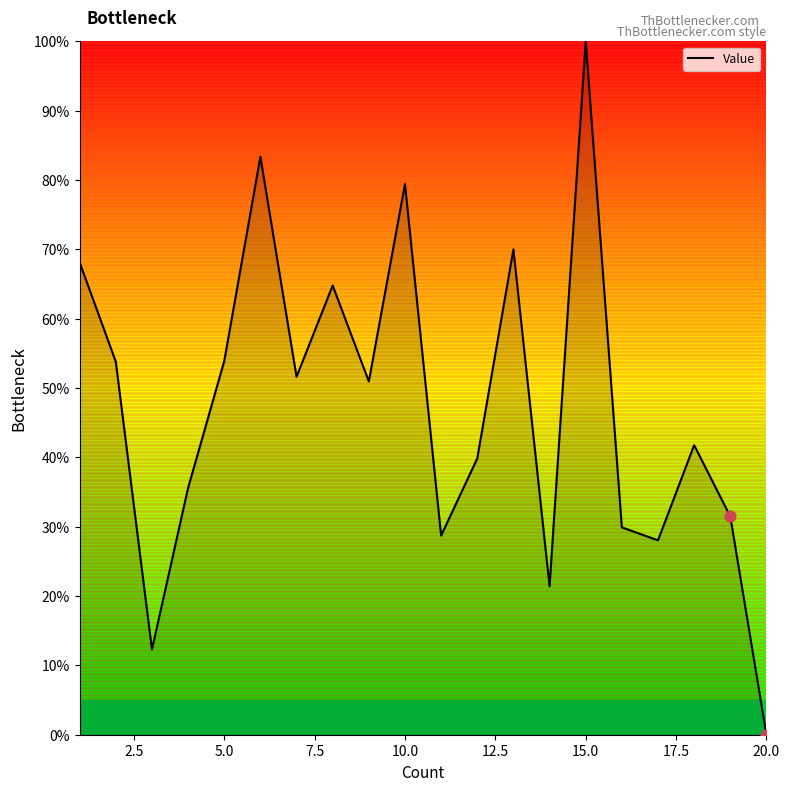

What is the greatest value displayed?

100.0